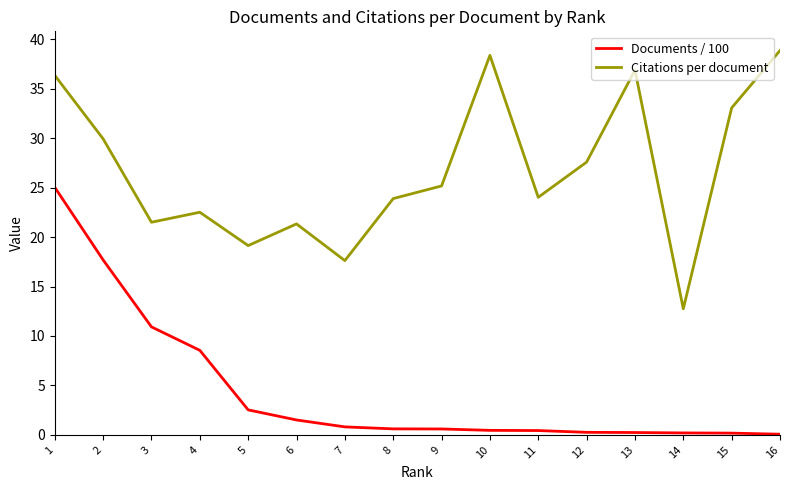

True or false: Documents / 100 and Citations per document intersect in this chart.

False